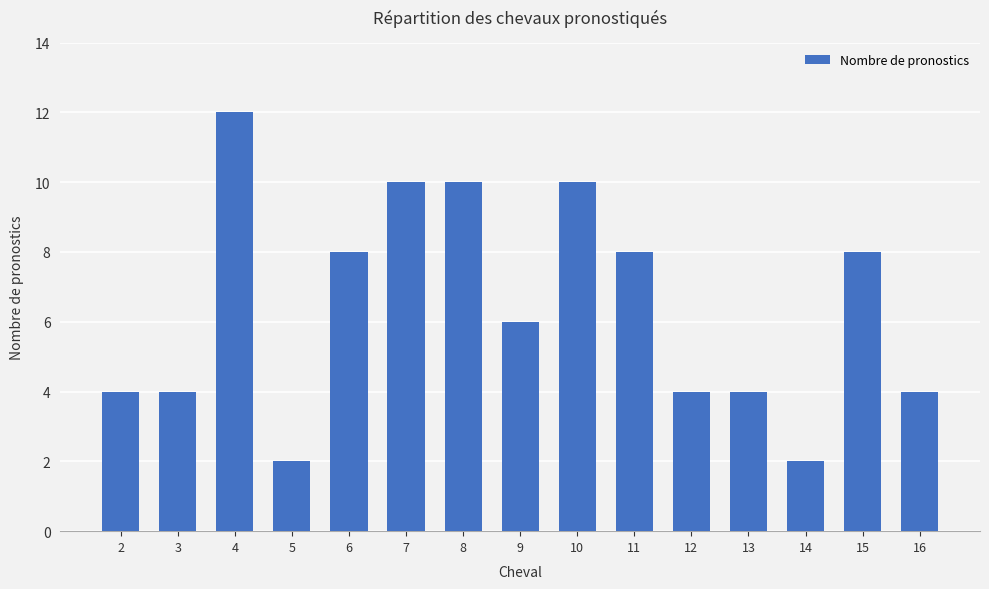

Is it true that the value at 15 is 3?

False